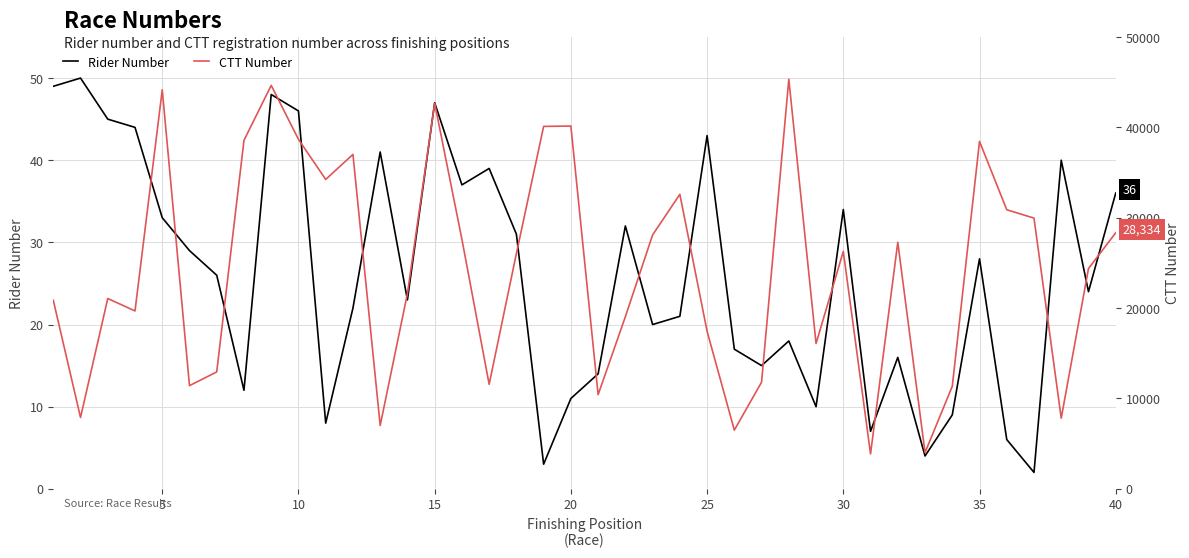

What is the maximum value for Rider Number?

50